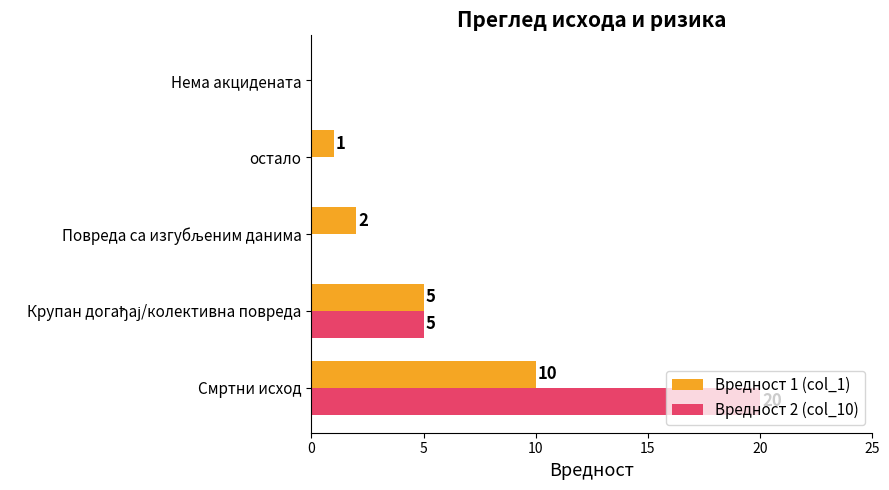

Which series has the largest total across all categories?

Вредност 2 (col_10)